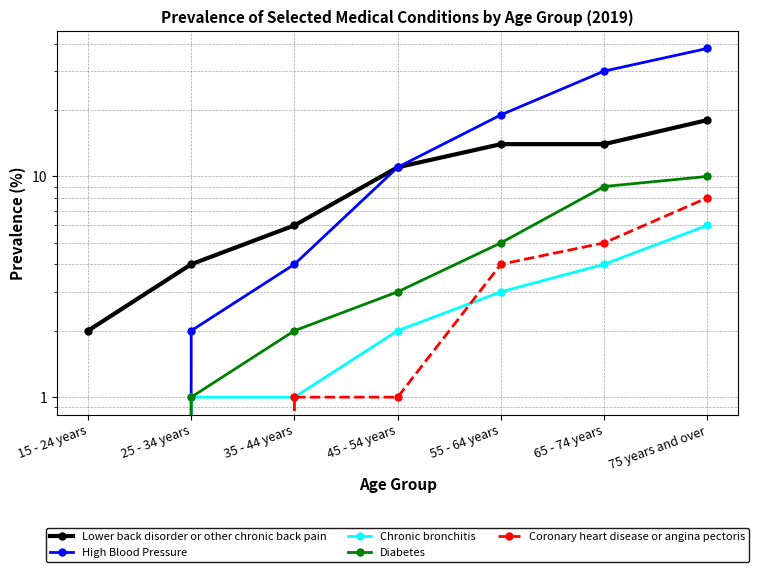

True or false: Diabetes has more than 0 interior local peaks.

False